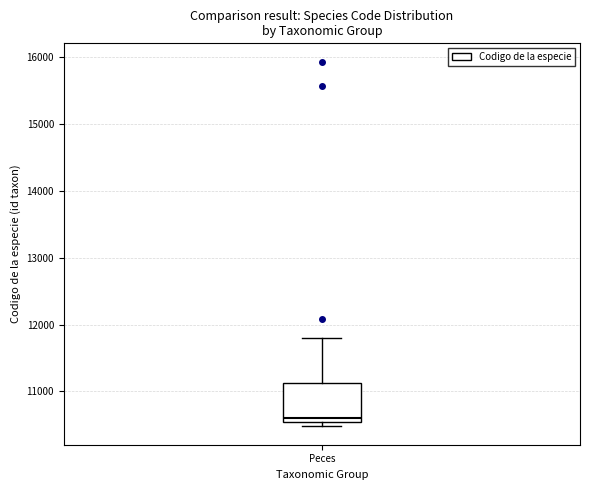

Where is the lower edge of the box for Peces on the y-axis? The values are not printed on the chart, so give them approximately, as read against the axis.

10500